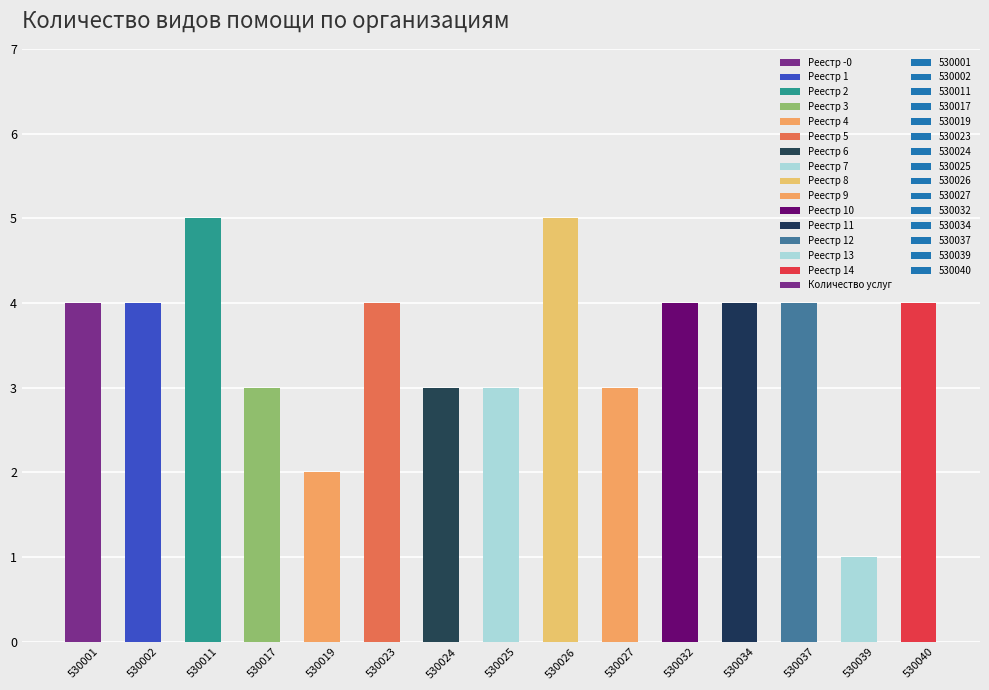

What is the difference between the second highest and second lowest values?

3